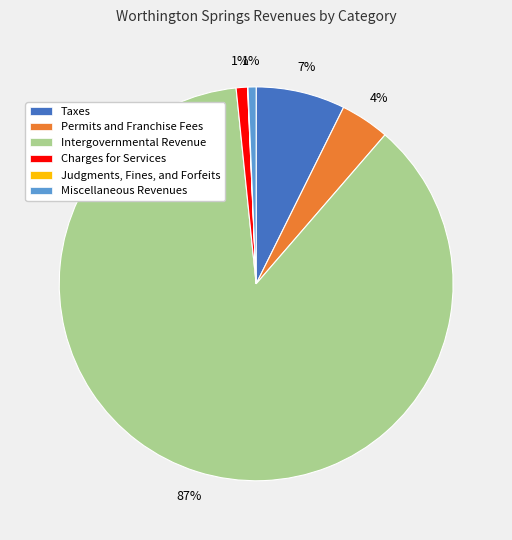

Which has a higher value, Taxes or Charges for Services?

Taxes